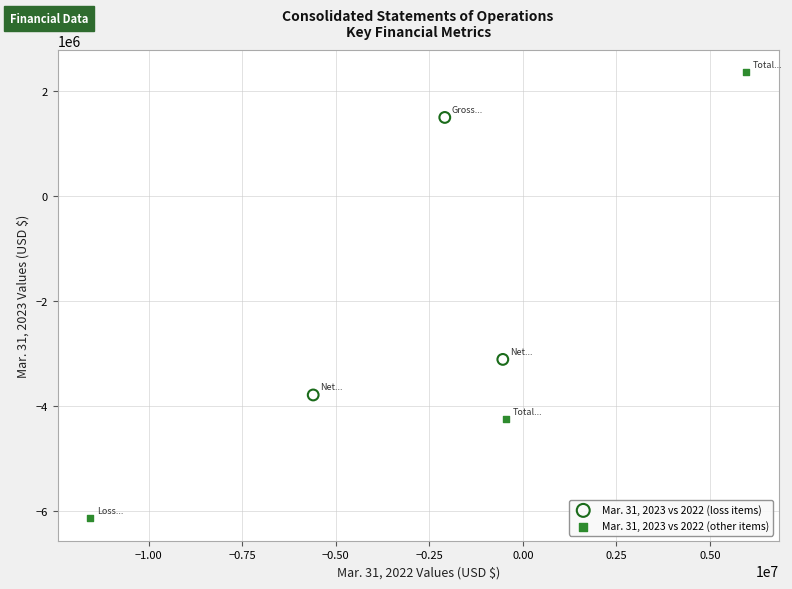

Which series has the largest Y range (max minus min)?

Mar. 31, 2023 vs 2022 (other items)